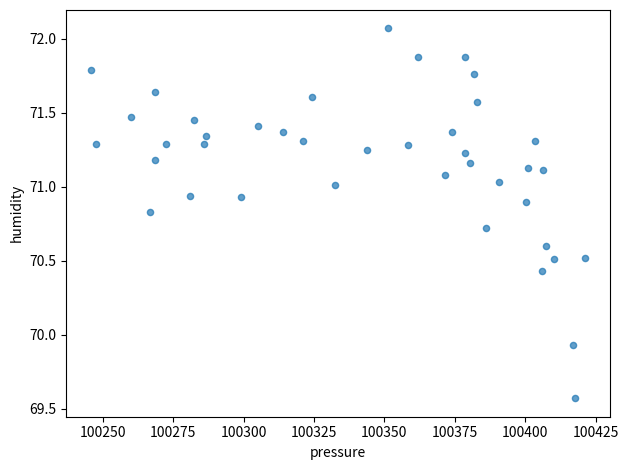

What is the range of Y values (max minus min)?

2.5